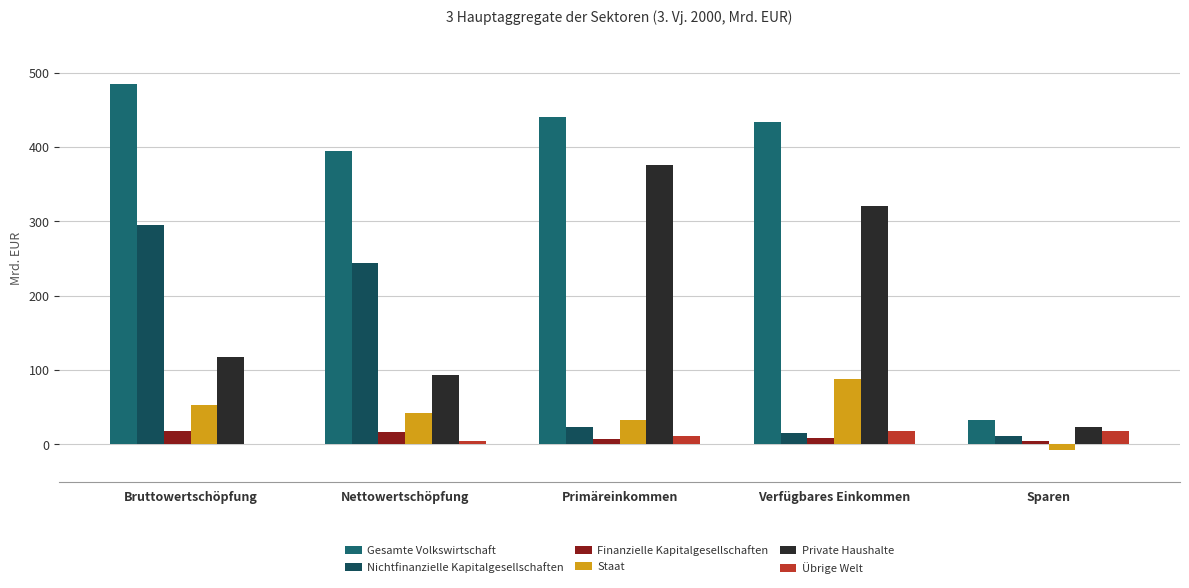

What is the lowest value of the Staat series?

-7.7